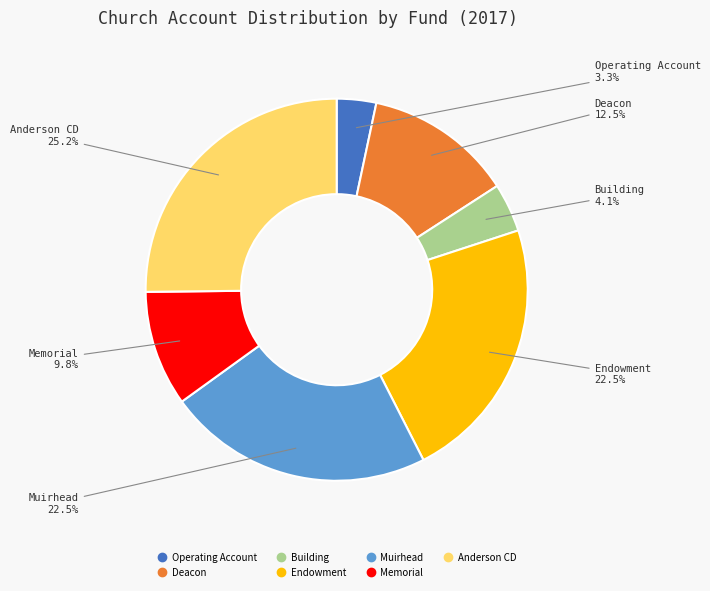

Is there any slice that represents more than half of the pie?

No